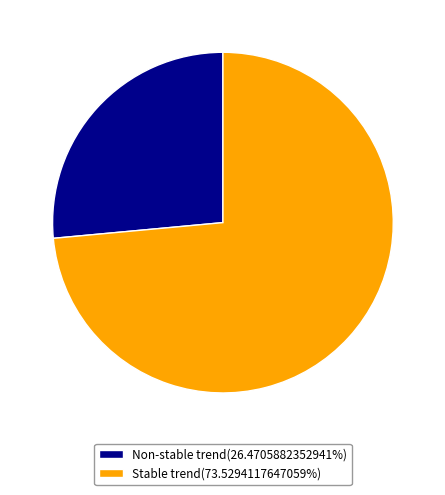

Do Stable trend(73.5294117647059%) and Non-stable trend(26.4705882352941%) together represent more than half of the pie?

Yes